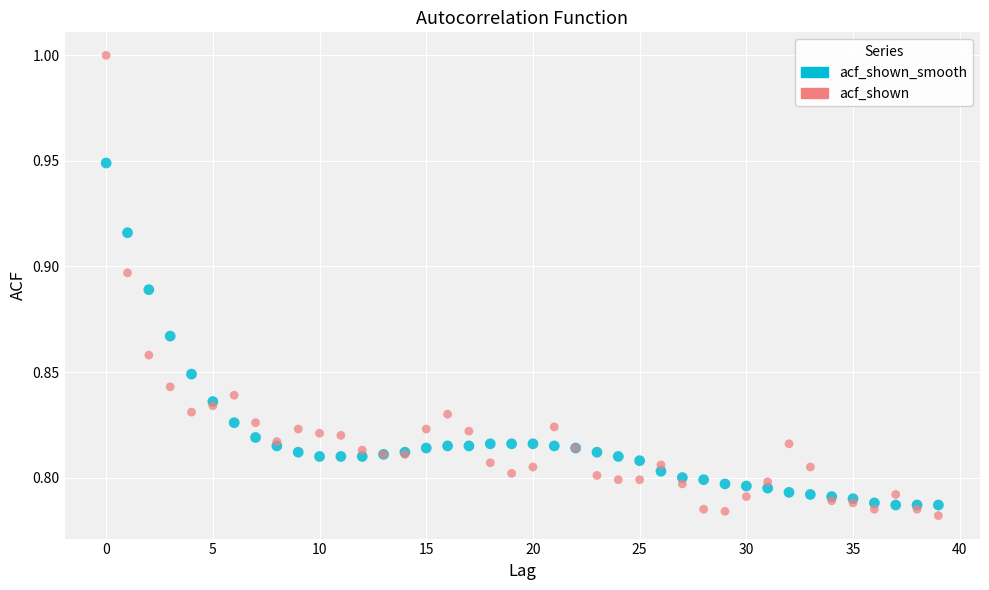

Which series has the widest spread of Y values?

acf_shown